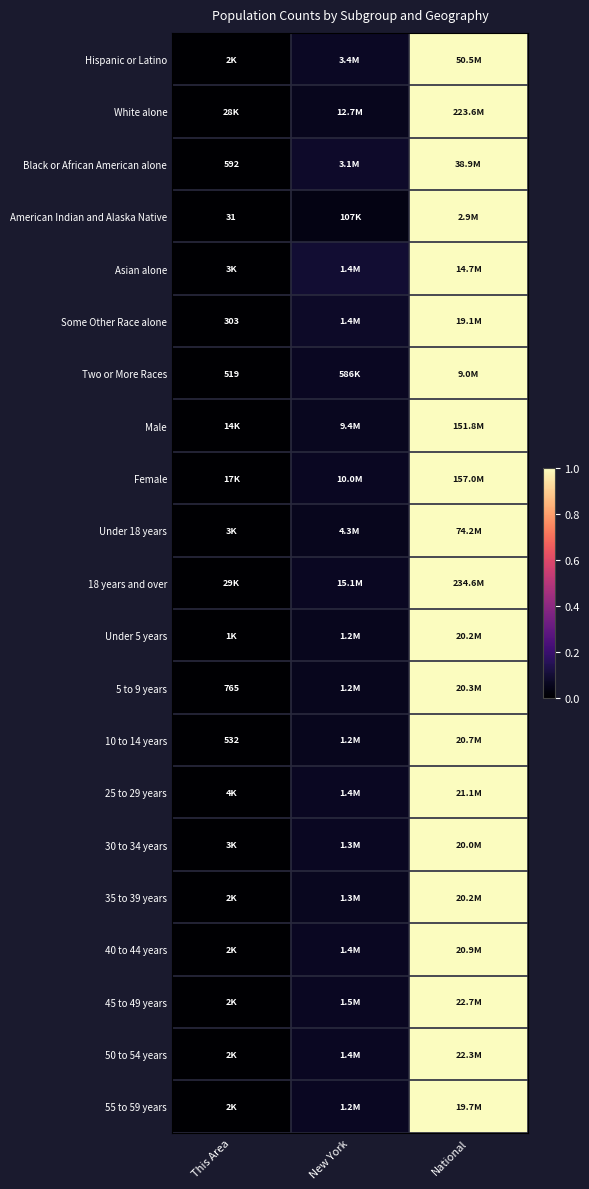

Where is 35 to 39 years nearest to the value 0?

This Area